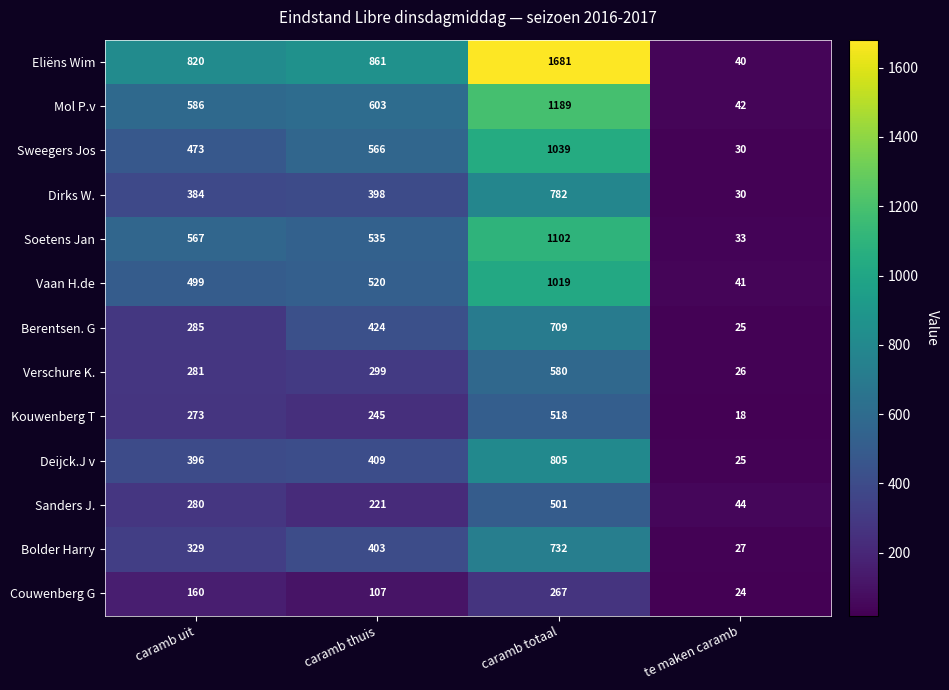

Is it true that Vaan H.de equals 1019 at caramb totaal?

True